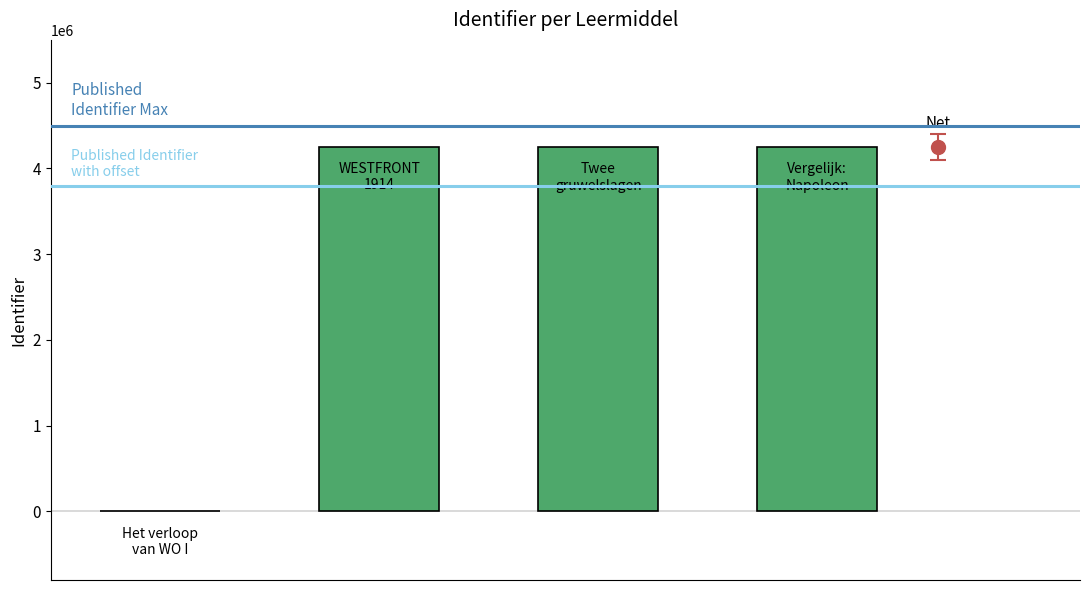

What is the sum of all values?

12757950